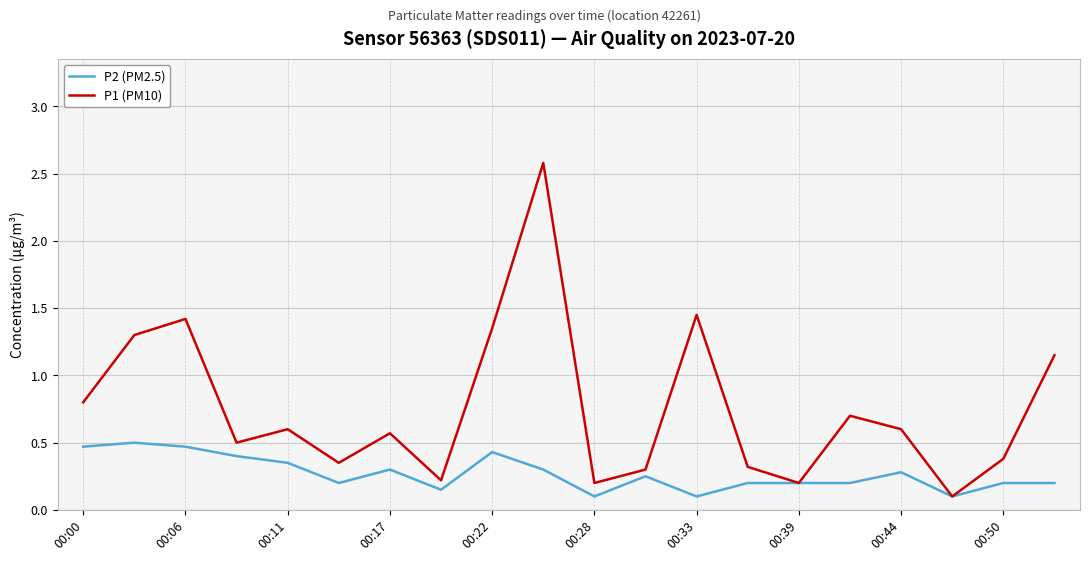

Which series has the largest total across all categories?

P1 (PM10)